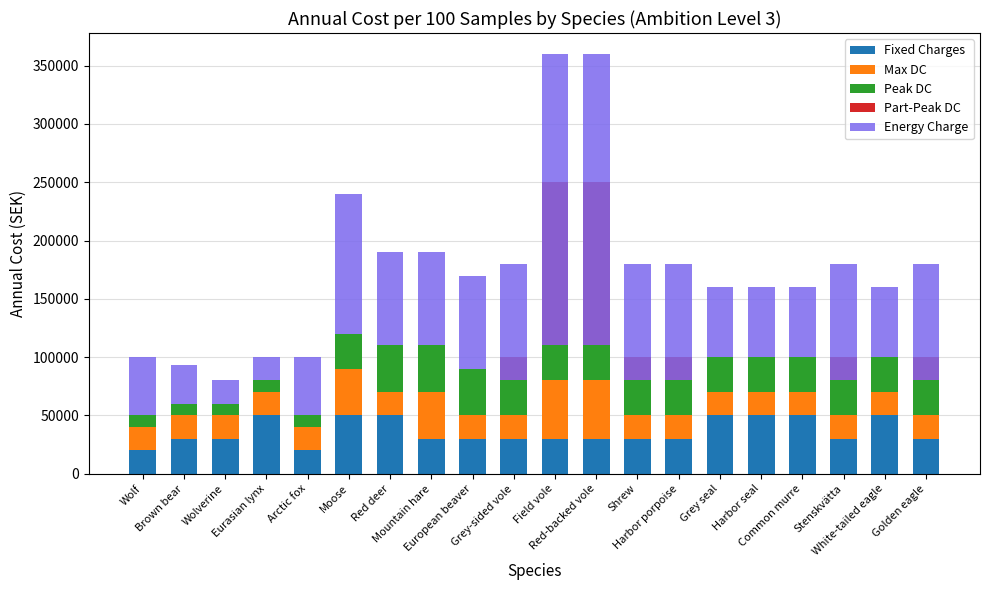

Rank the series by their maximum value, from highest to lowest.

Energy Charge, Part-Peak DC, Fixed Charges, Max DC, Peak DC